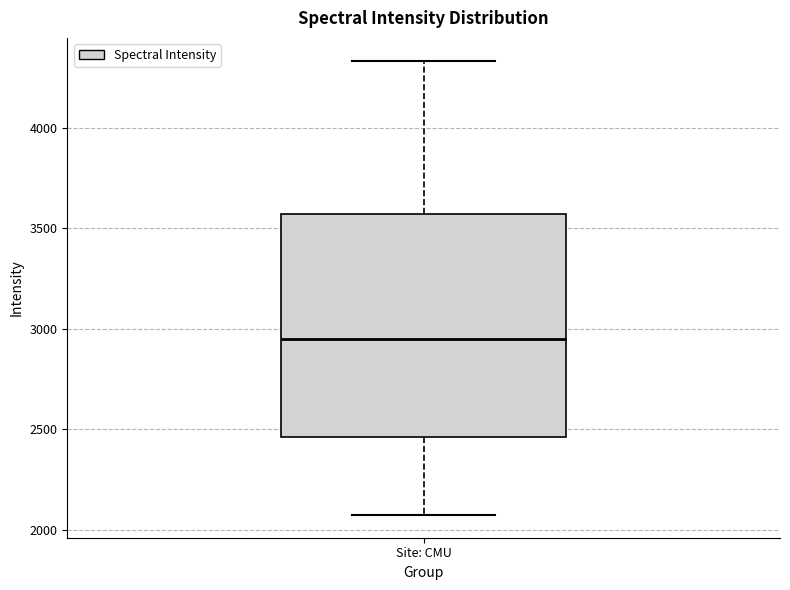

Transcribe this box plot: give where the median line is, the range the box spans, and where the two whiskers end, as read against the y-axis. The values are not printed on the chart, so give them approximately, as read against the axis.

median 2950, box 2450 to 3550, whiskers 2050 to 4350